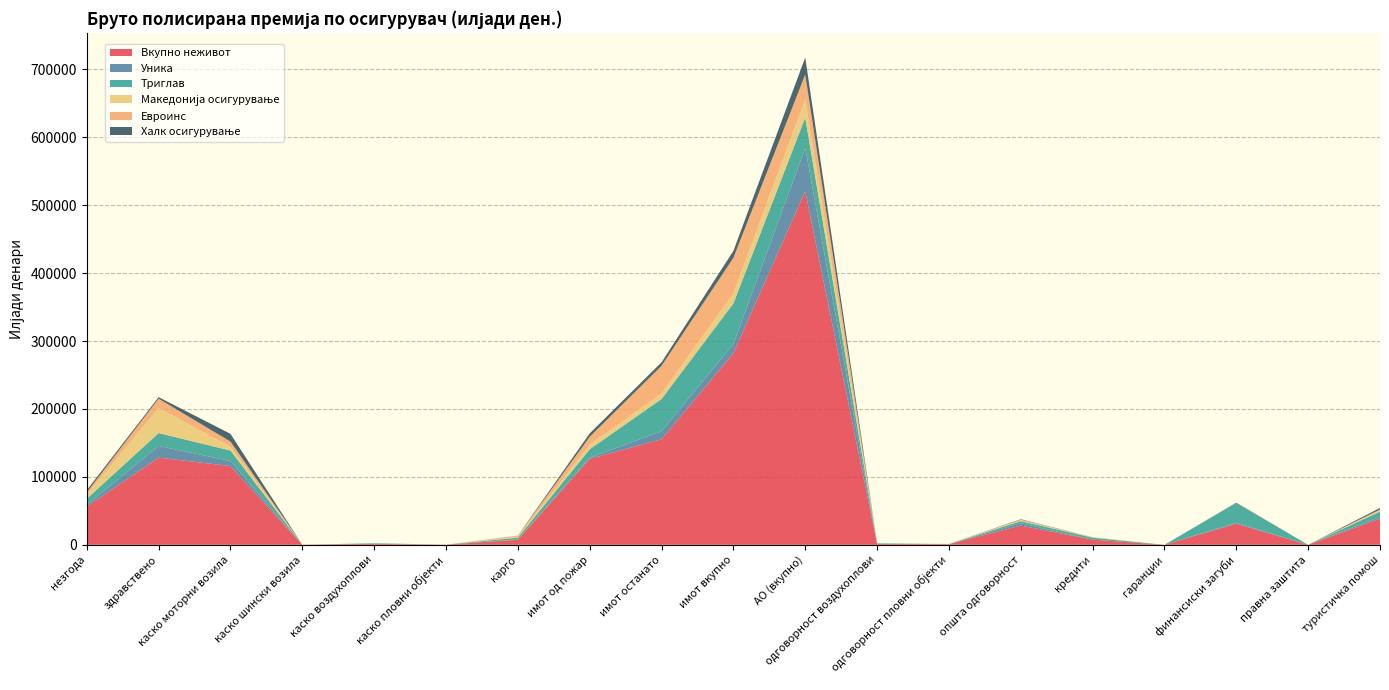

Reading left to right, transcribe all the data shown in this chart.

Вкупно неживот: 56301.5	128311.1	115974.0	174.8	1408.8	244.6	7349.5	126567.2	155294.6	281877.3	520461.9	1175.5	926.7	28320.3	7678.8	2.0	31182.7	0.0	38570.2
Уника: 2385.0	17224.0	7365.0	0.0	0.0	0.0	648.0	1750.0	11891.0	13641.0	63702.0	0.0	106.0	3531.0	0.0	0.0	1236.0	0.0	2609.0
Триглав: 9129.6	18948.8	15470.0	0.0	906.8	13.3	2585.1	12342.8	47478.0	59820.8	44663.1	983.9	69.1	2995.5	2826.7	0.0	28933.3	0.0	7632.2
Македонија осигурување: 6329.1	36714.3	5796.7	0.0	0.0	0.0	1077.1	6708.2	8138.3	14846.4	26625.7	0.0	87.4	1897.8	303.8	0.0	-14.9	0.0	1591.9
Евроинс: 3092.0	13893.0	7368.0	0.0	0.0	0.0	1931.0	11611.0	40688.0	52299.0	36718.0	0.0	26.0	299.0	295.0	0.0	0.0	0.0	1597.0
Халк осигурување: 3184.8	2263.6	11394.3	0.0	0.0	0.0	48.4	4986.1	5153.1	10139.1	25092.1	0.0	40.2	626.3	85.2	0.0	669.0	0.0	2270.7